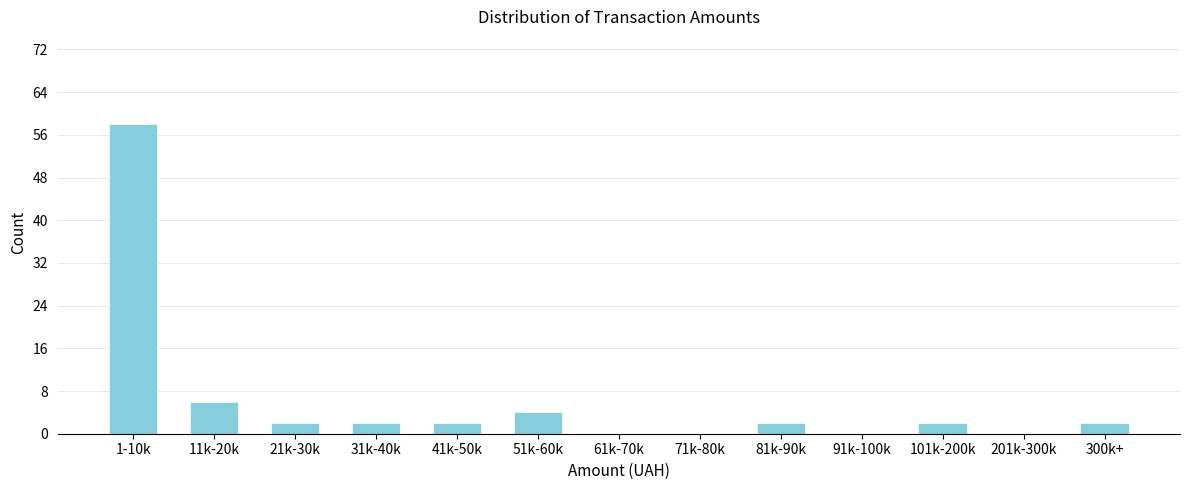

Reading right to left, transcribe all the data shown in this chart.

300k+=2	201k-300k=0	101k-200k=2	91k-100k=0	81k-90k=2	71k-80k=0	61k-70k=0	51k-60k=4	41k-50k=2	31k-40k=2	21k-30k=2	11k-20k=6	1-10k=58